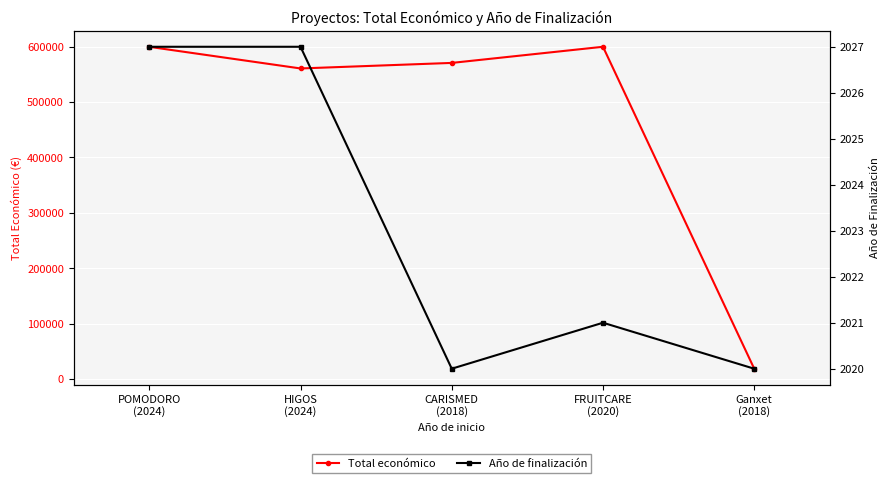

What is the difference between the Año de finalización values at FRUITCARE
(2020) and HIGOS
(2024)?

6